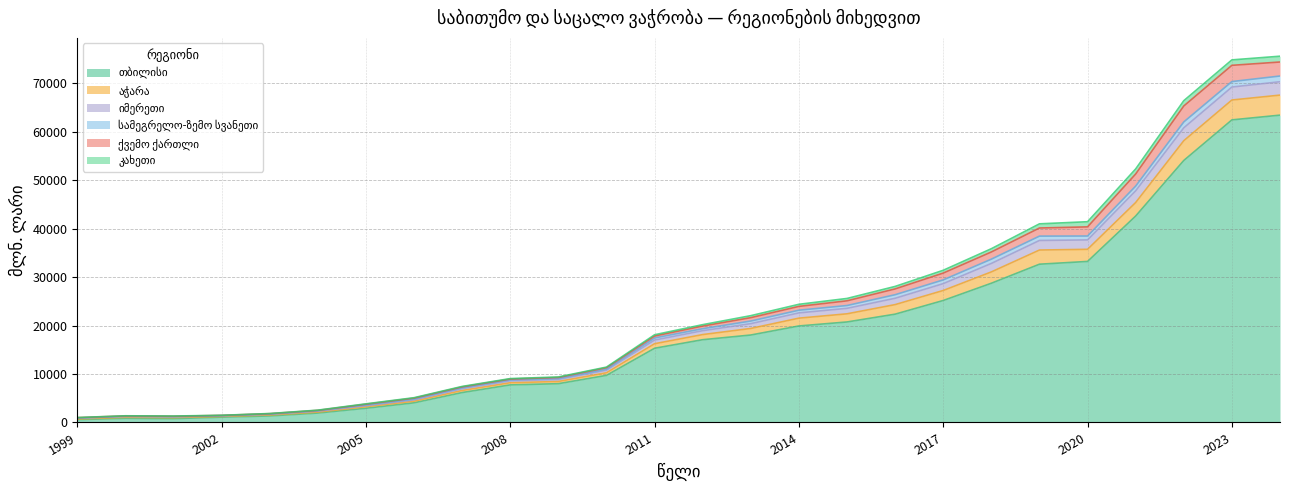

What is the value of the თბილისი point at the 14th from the left?

17087.4